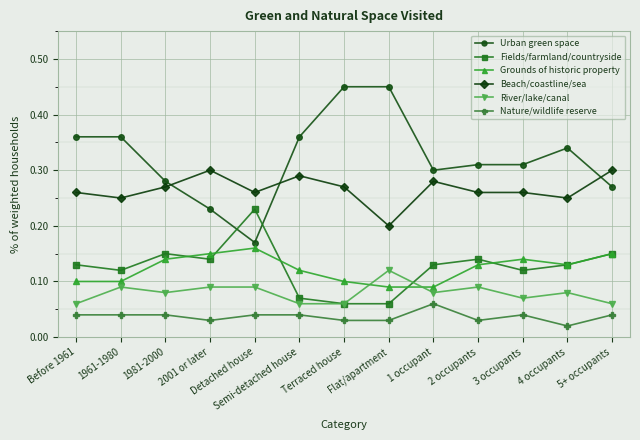

How many lines are shown in the chart?

6